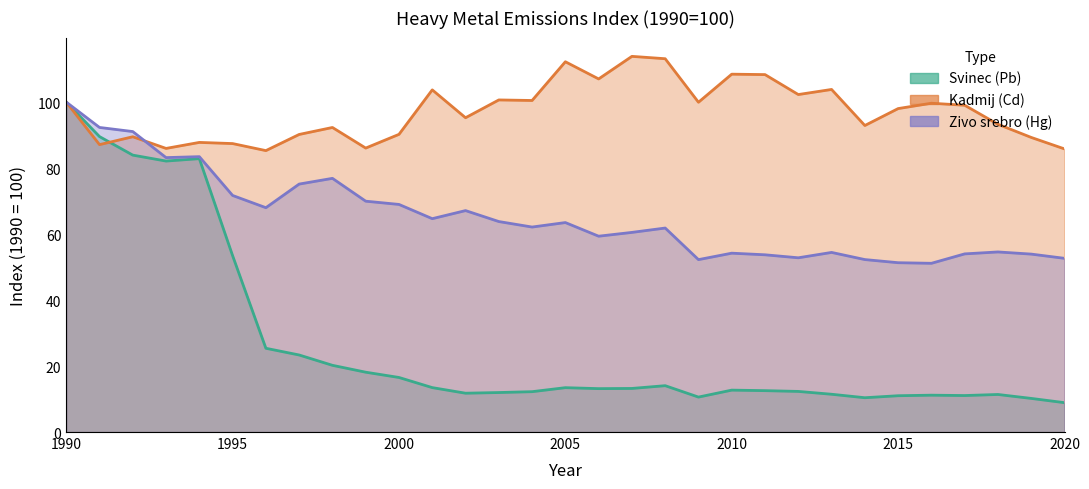

Which series changed the most between 1998 and 2005?

Kadmij (Cd)